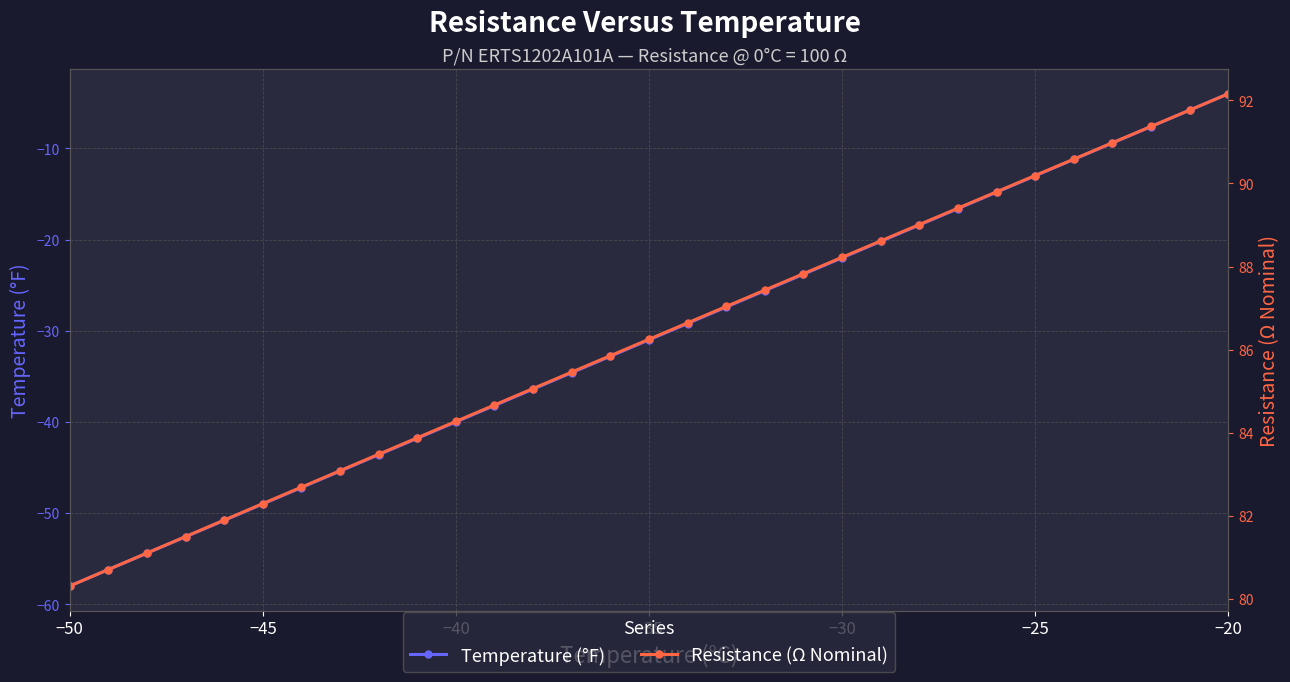

What is the lowest value of the Temperature (°F) series?

-58.0